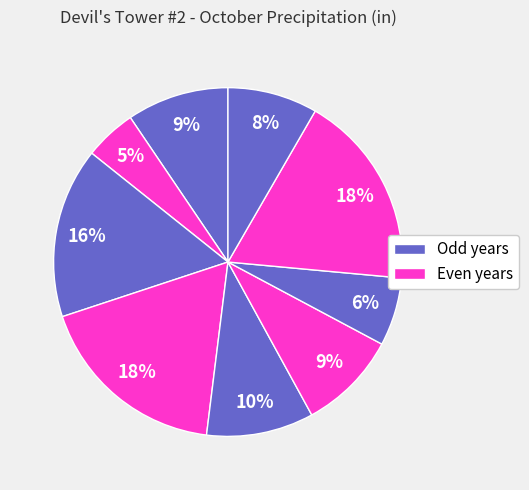

Does any single category account for the majority?

No